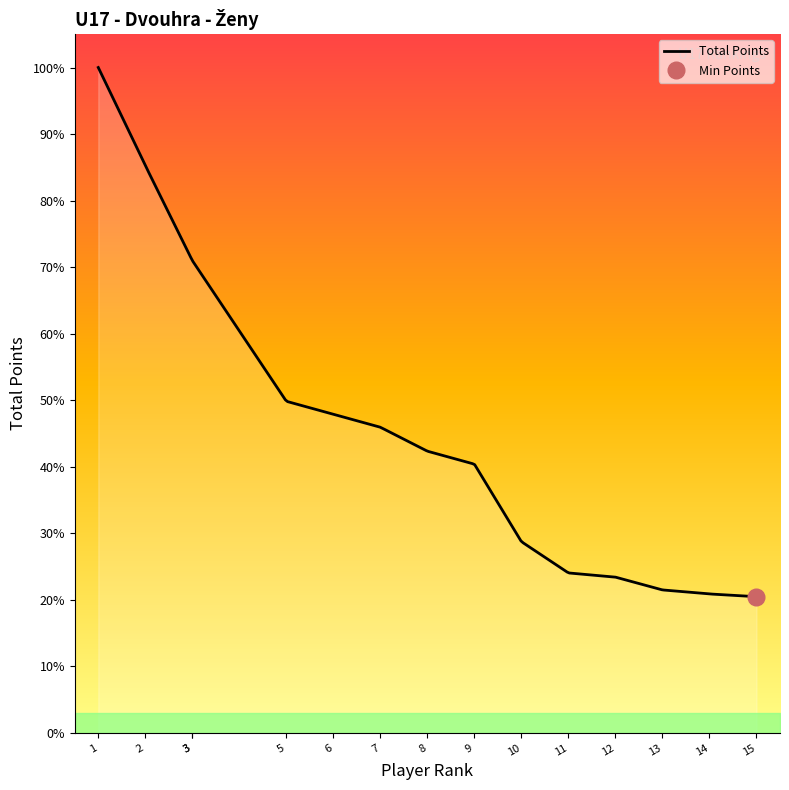

True or false: Total Points has a value of 2197 at Šikalová Denisa.

False